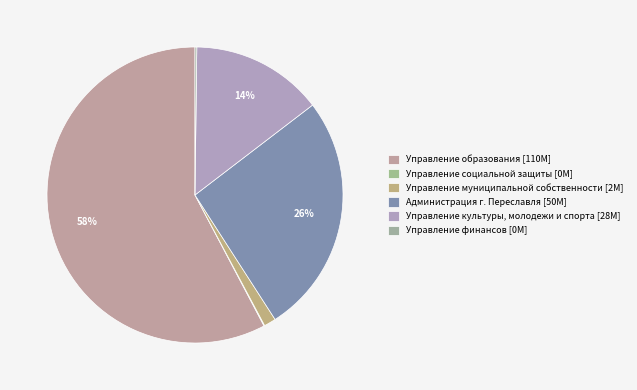

Combined, what portion of the pie is Администрация г. Переславля and Управление социальной защиты?

26.4%